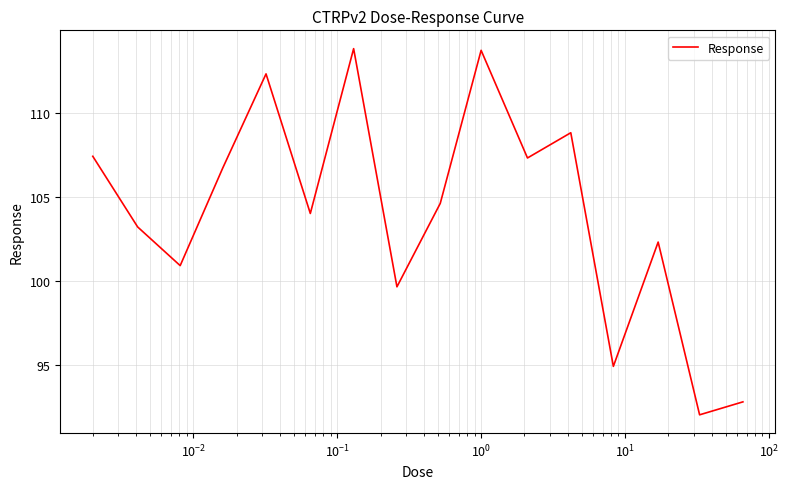

What is the difference between the maximum and minimum values?

21.8